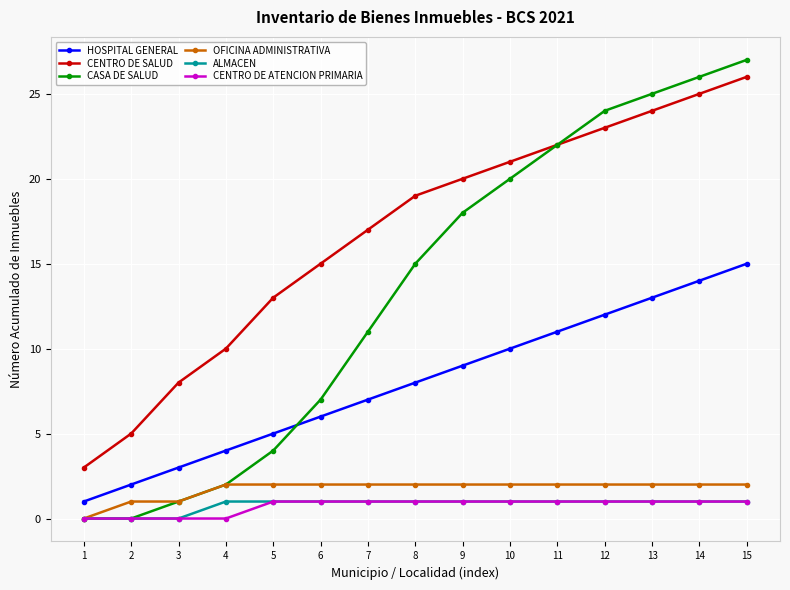

How many series are shown in this chart?

6